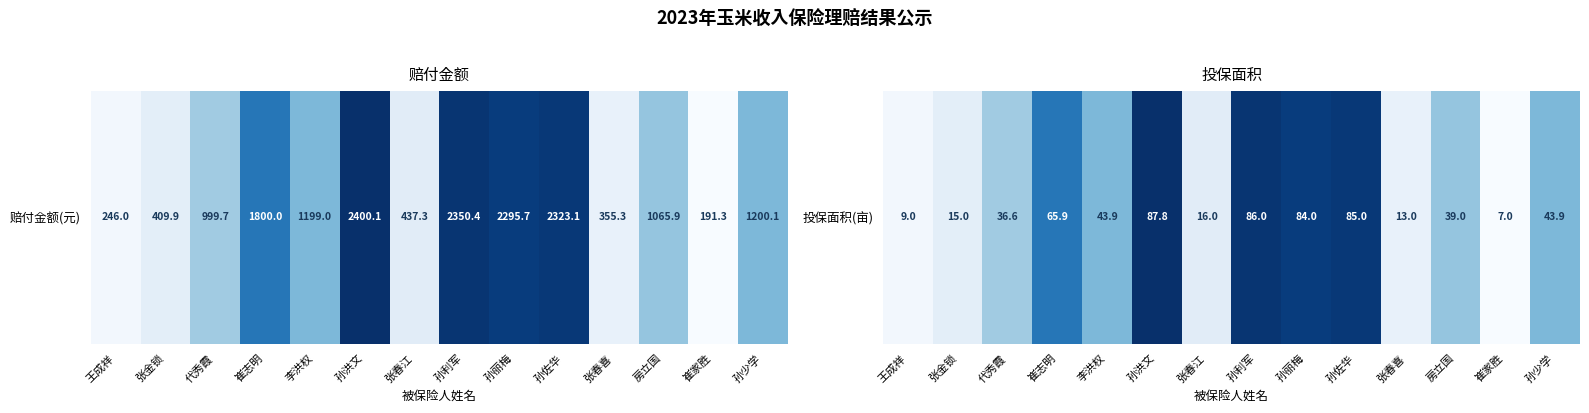

What is the sum of the values at 张春江 and 张金锁?

31.0